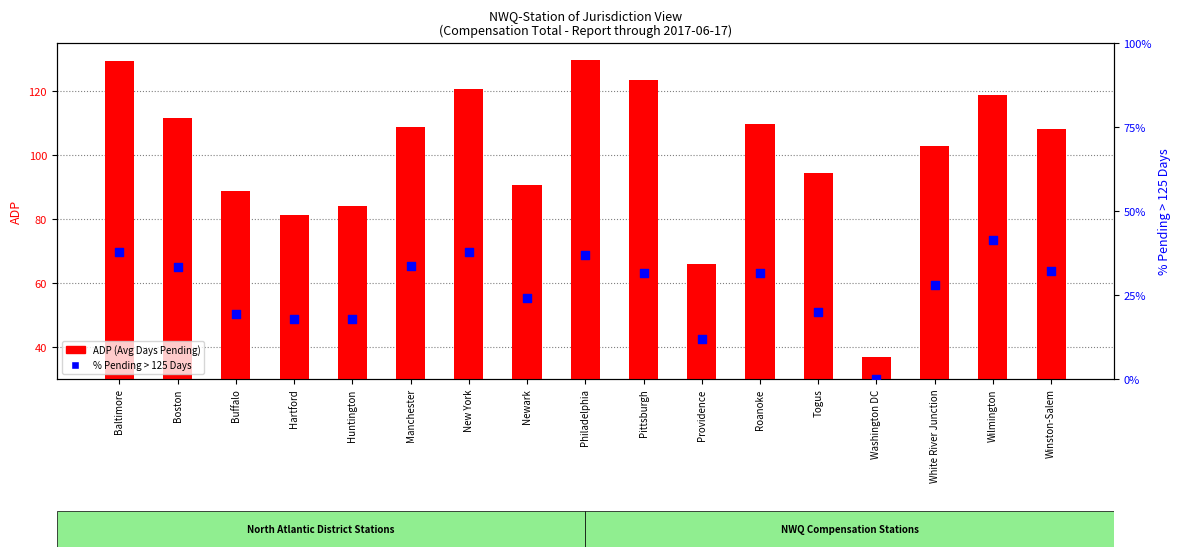

Which series has the widest spread of Y values?

ADP (Avg Days Pending)